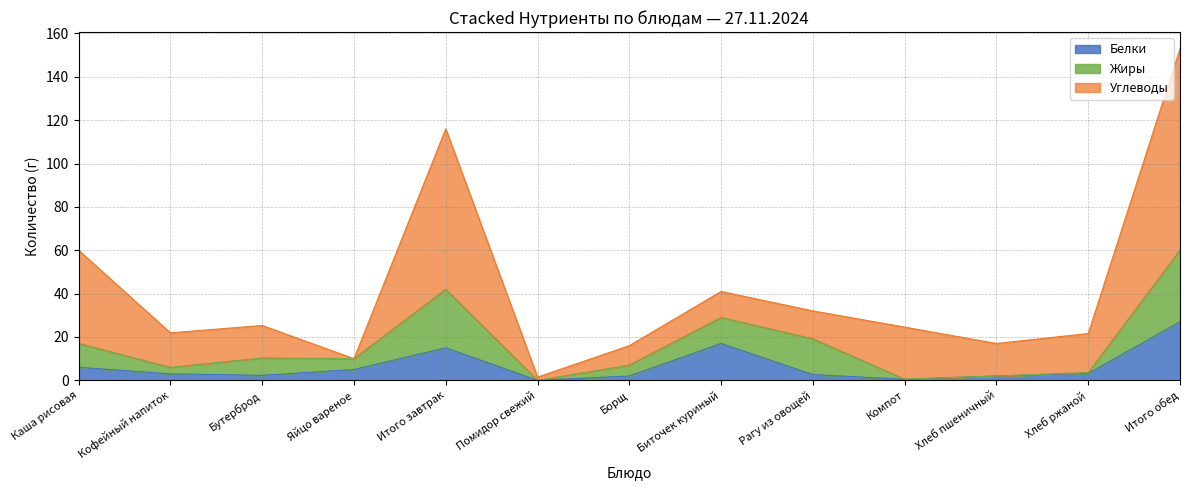

What is the sum of all Углеводы values?

333.3